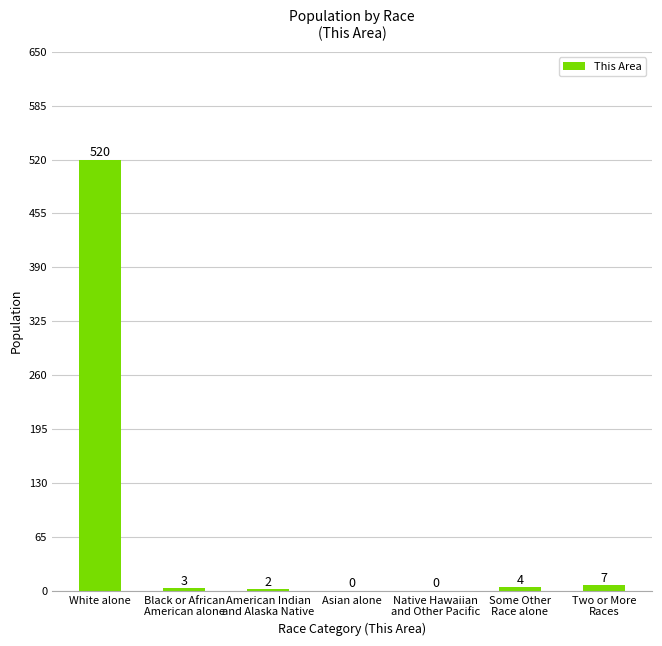

Reading left to right, what are all the values shown in this chart?

White alone=520	Black or African
American alone=3	American Indian
and Alaska Native=2	Asian alone=0	Native Hawaiian
and Other Pacific=0	Some Other
Race alone=4	Two or More
Races=7